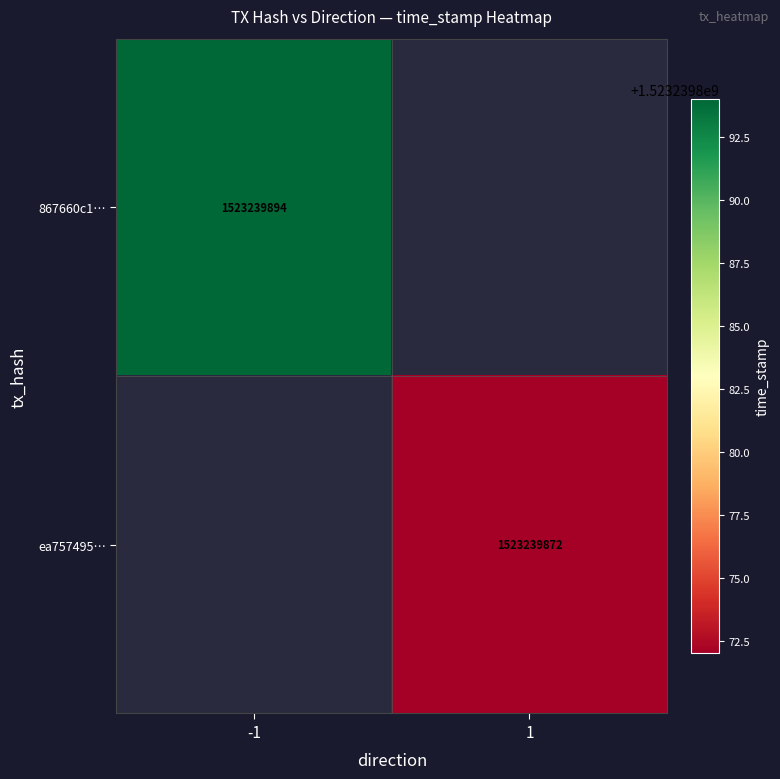

The value of ea757495867e7e1d97f68764cae7fda471a127d at -1 is 2. True or false?

False